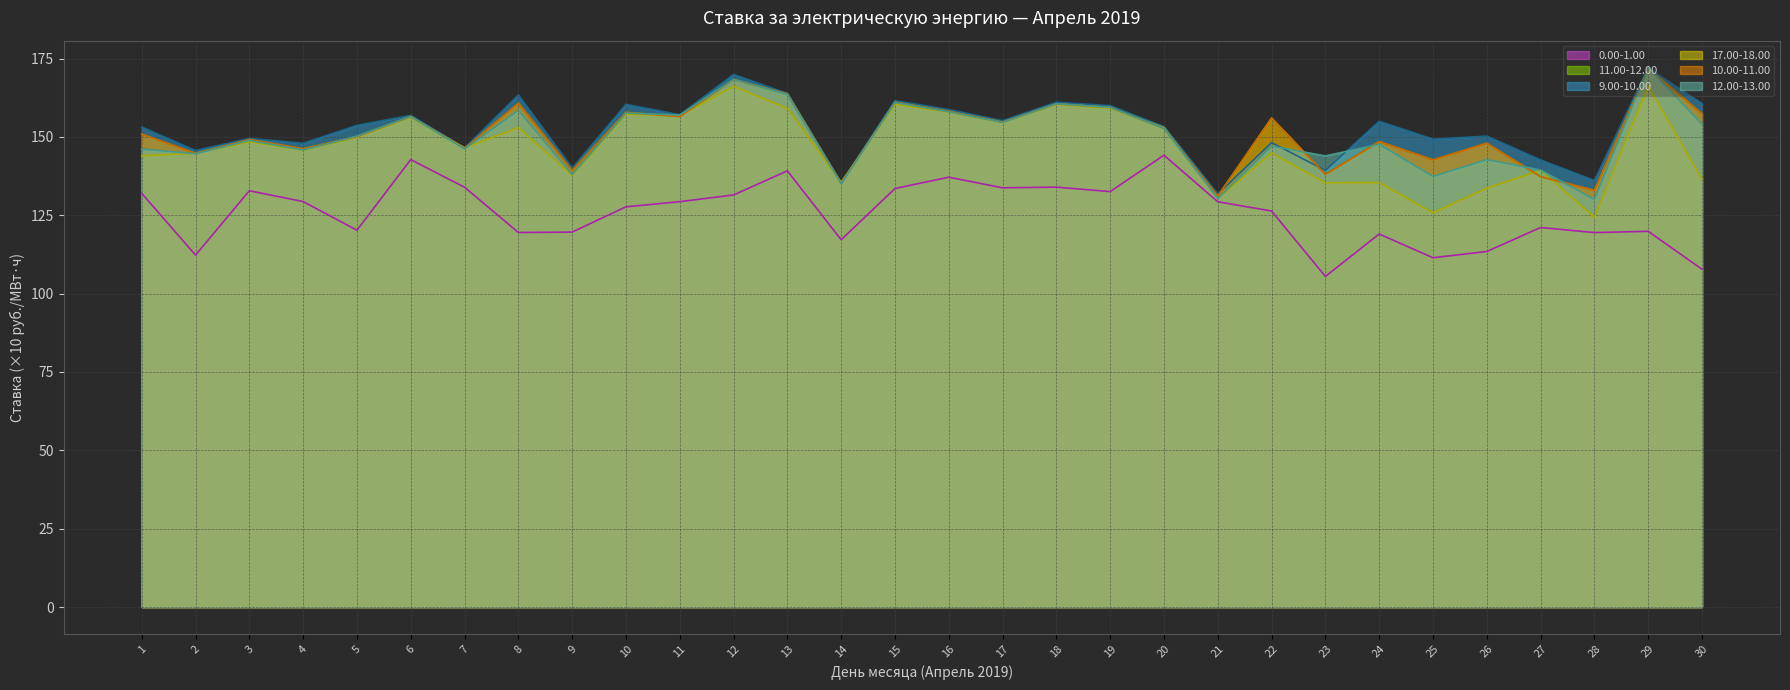

Does the chart have visible grid lines?

Yes